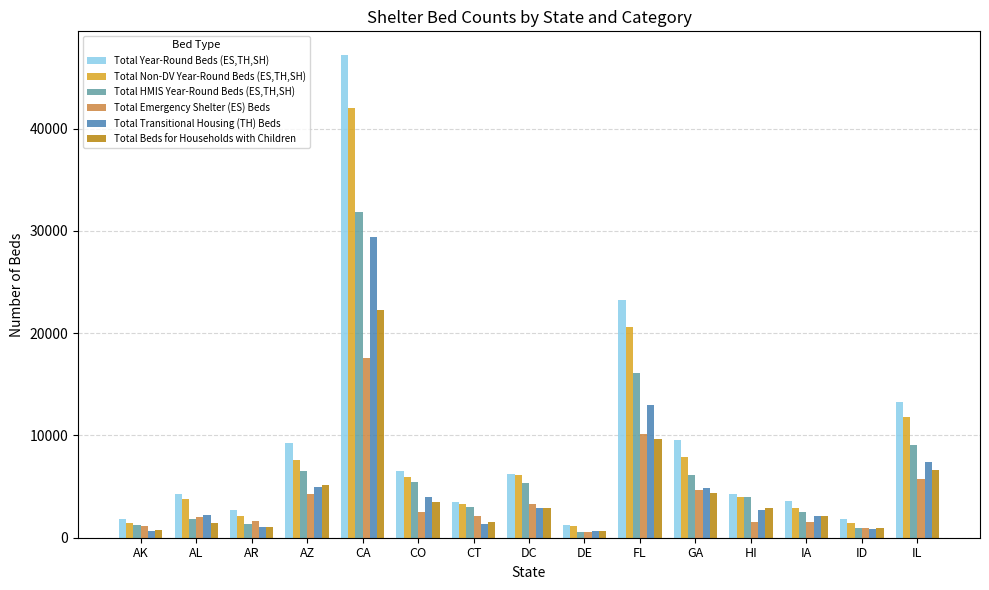

Which series changed the most between CA and HI?

Total Year-Round Beds (ES,TH,SH)